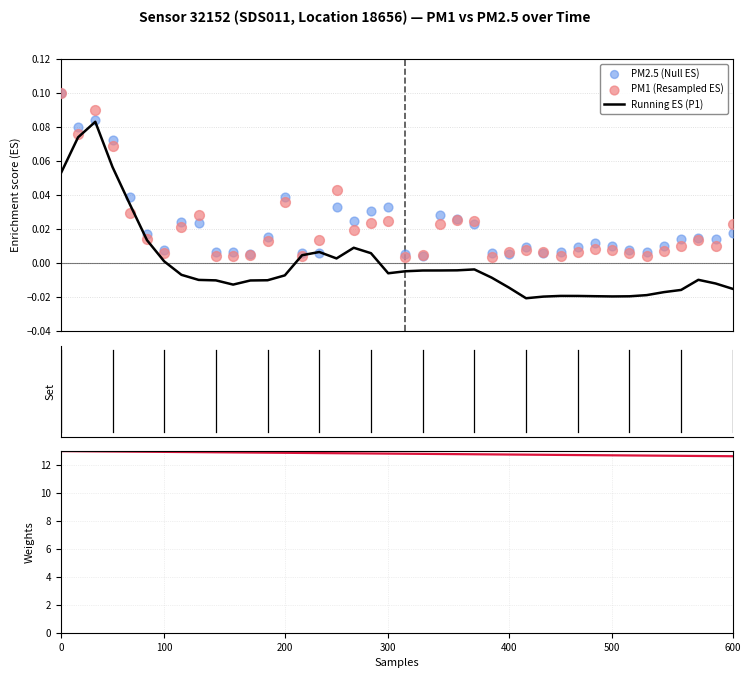

What is the total value across all series at 36?

12.7